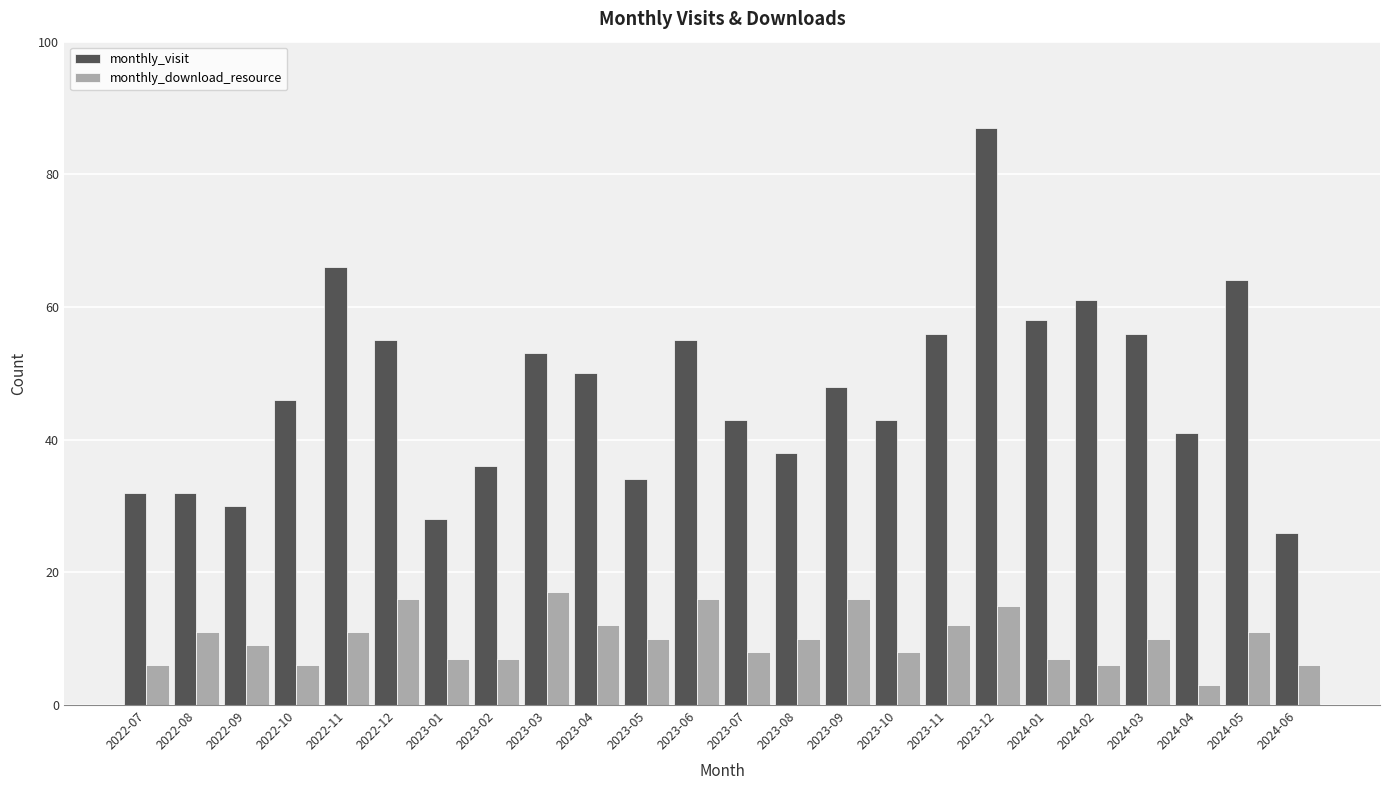

What is the approximate value of monthly_visit at 2024-06, to the nearest 10?

30